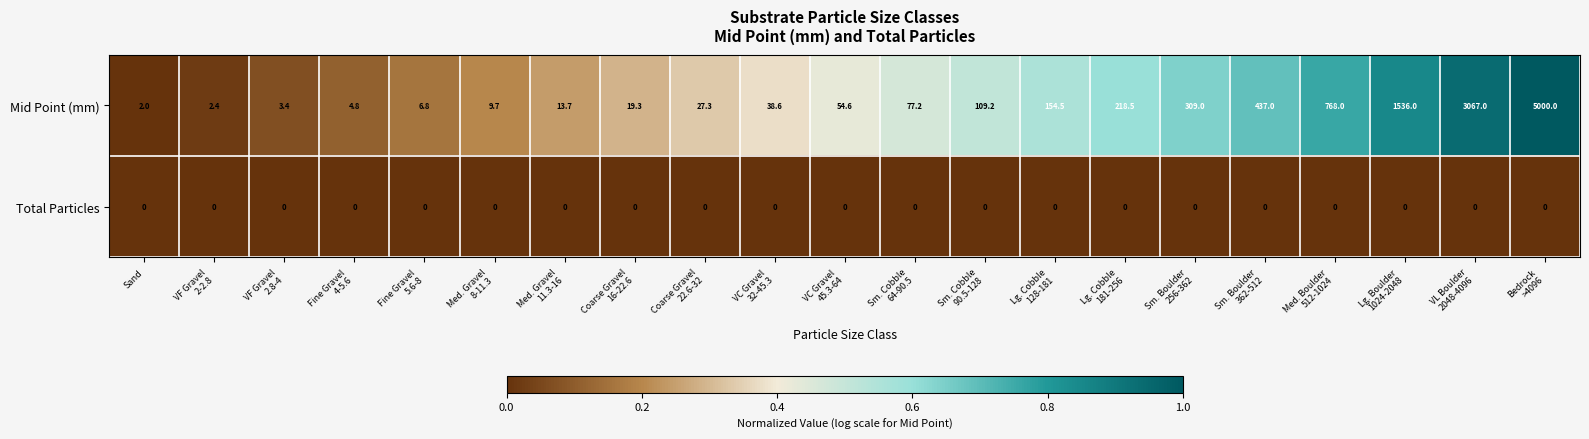

At how many categories does at least one series exceed 1052?

3